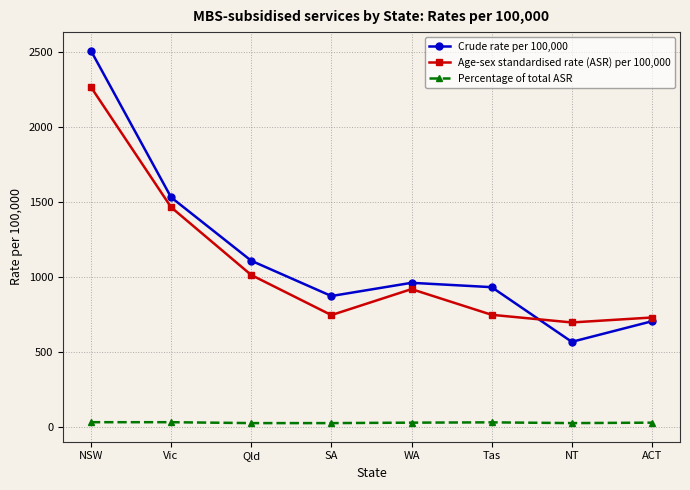

True or false: Crude rate per 100,000 and Percentage of total ASR cross at least once.

False